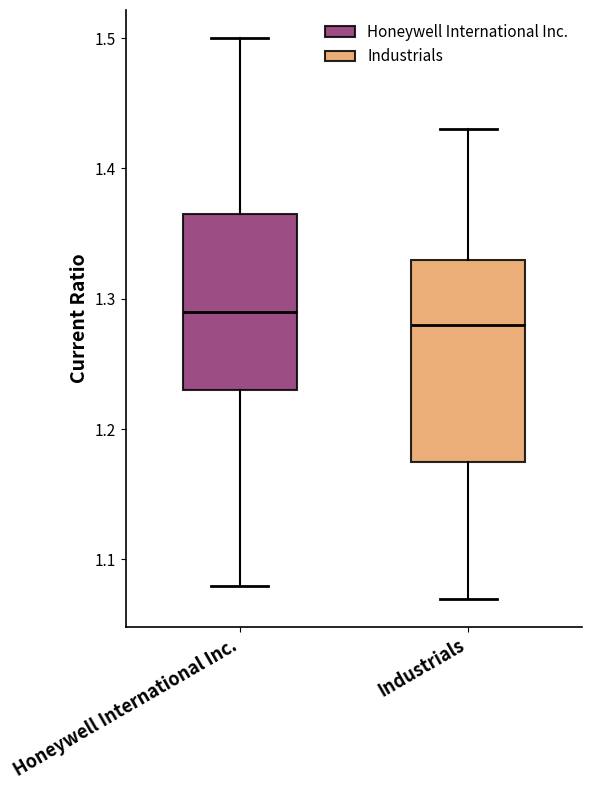

Reading left to right, read every box against the y-axis: the position of its median line, the range the box covers, and the ends of its whiskers. The values are not printed on the chart, so give them approximately, as read against the axis.

Honeywell International Inc.: median 1.29, box 1.23 to 1.37, whiskers 1.08 to 1.50
Industrials: median 1.28, box 1.18 to 1.33, whiskers 1.07 to 1.43